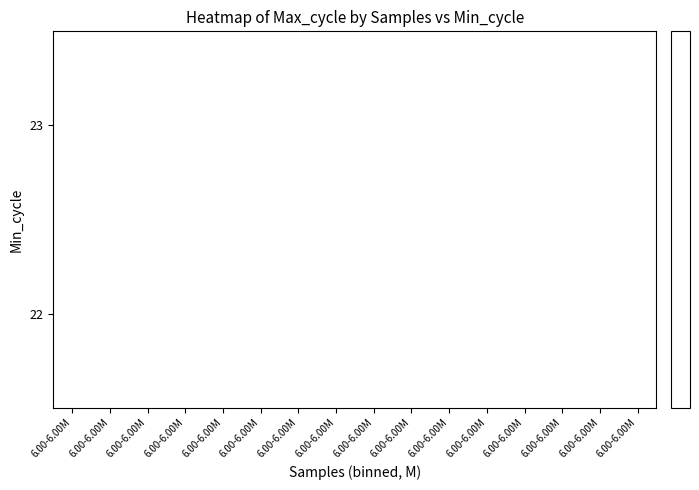

How many data points does each series have?

16